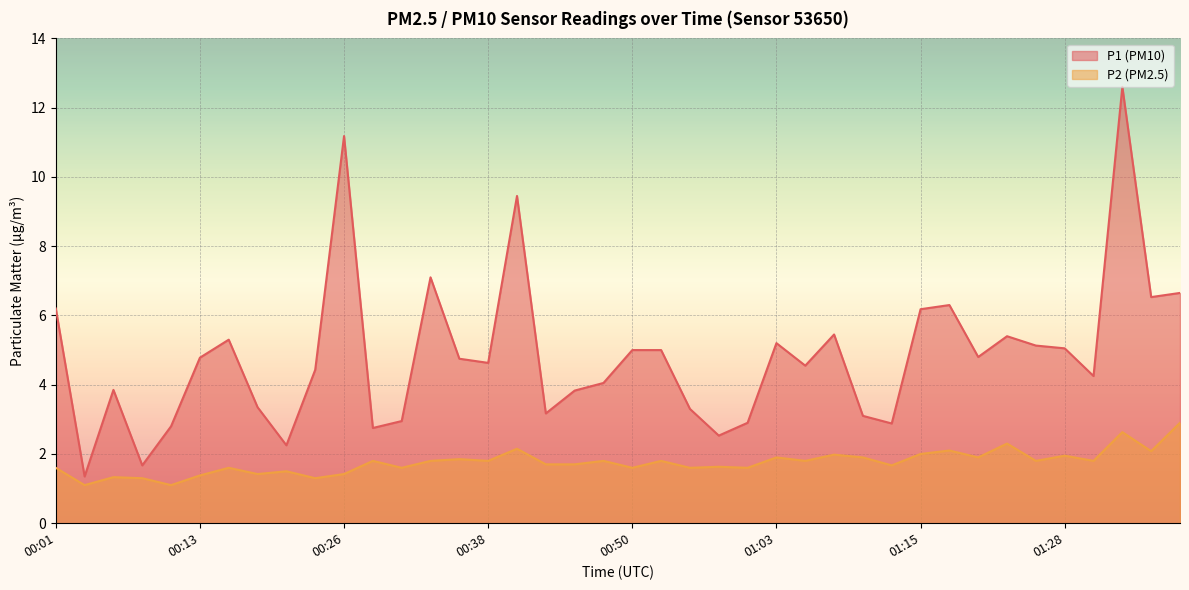

Count the number of data series in this chart.

2